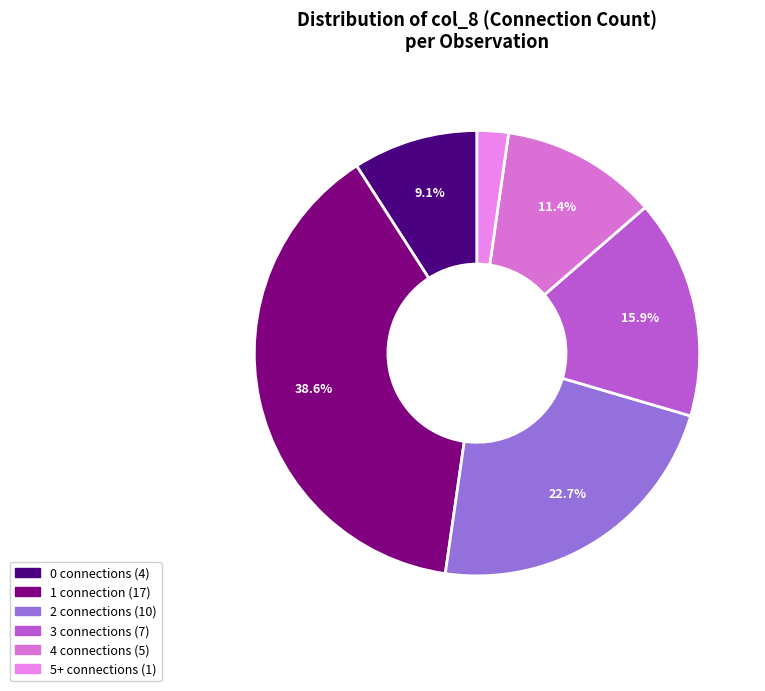

To the nearest percent, what is the difference between the largest and smallest slice percentages?

36%